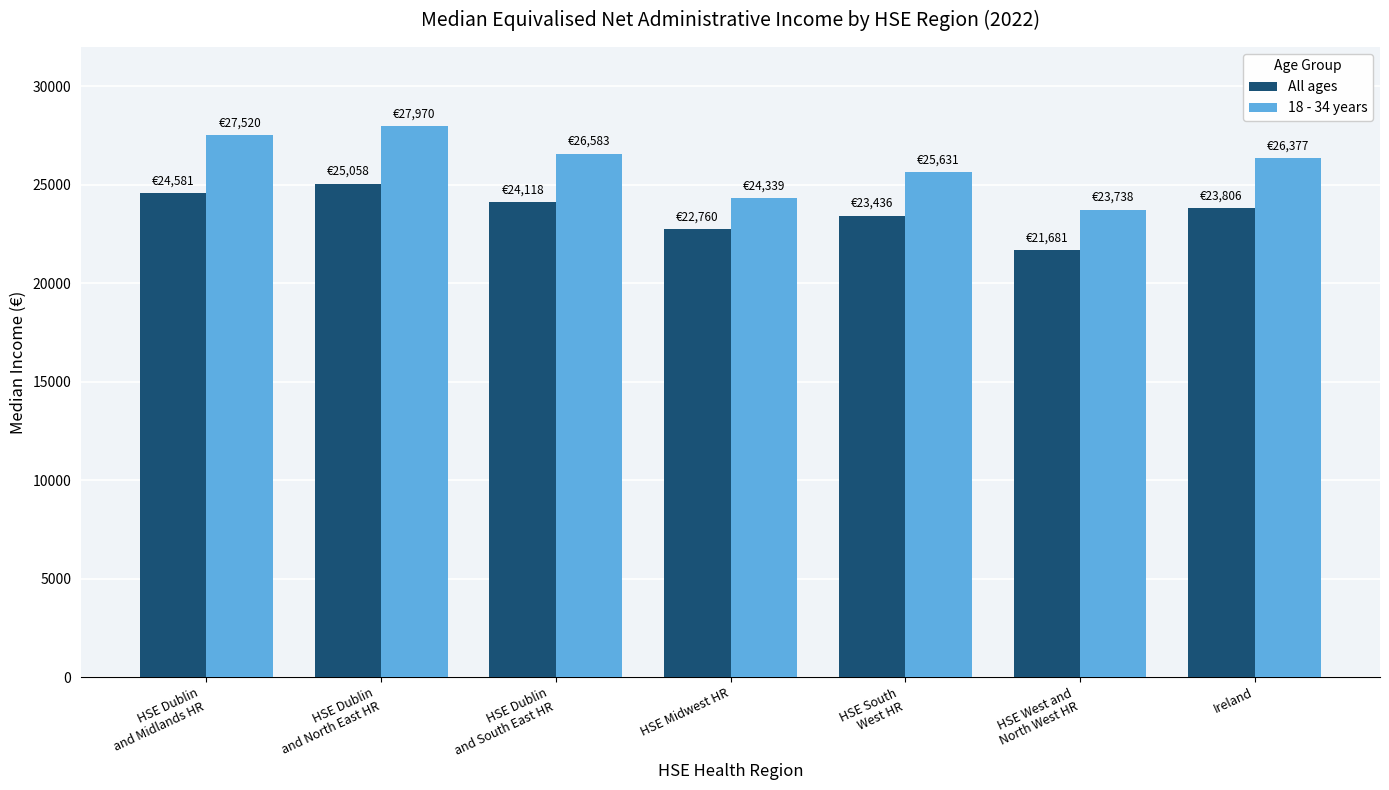

What is the sum of all 18 - 34 years values?

182158